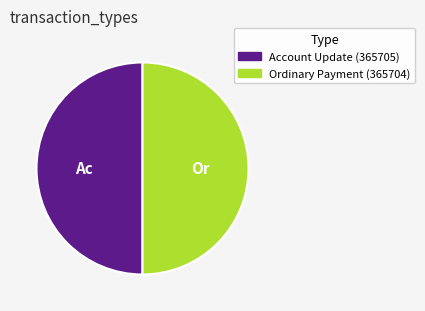

Do Account Update and Ordinary Payment together represent more than half of the pie?

Yes